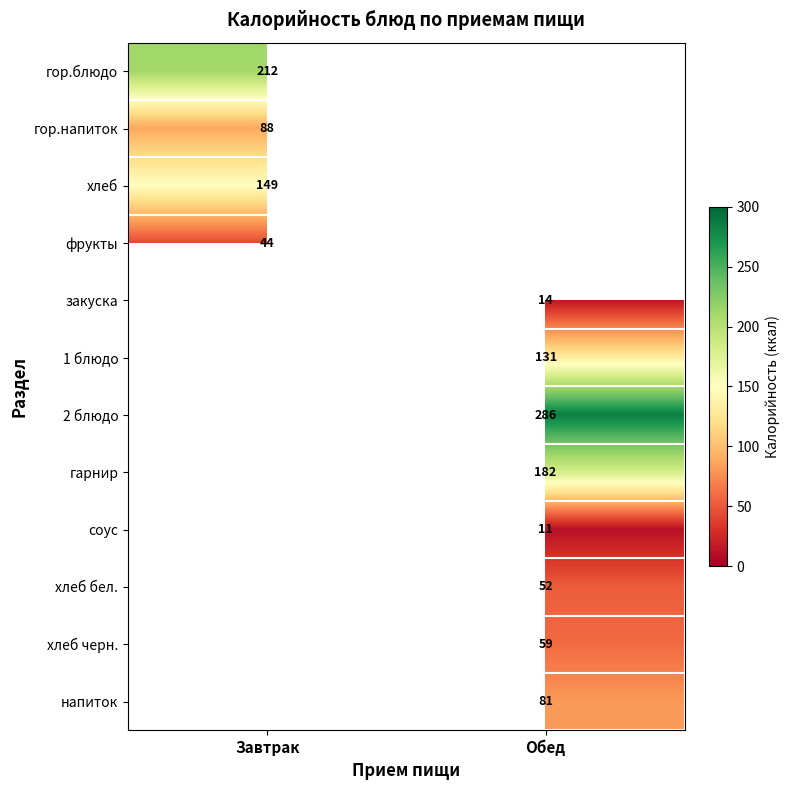

The value of гор.блюдо at Завтрак is 307. True or false?

False